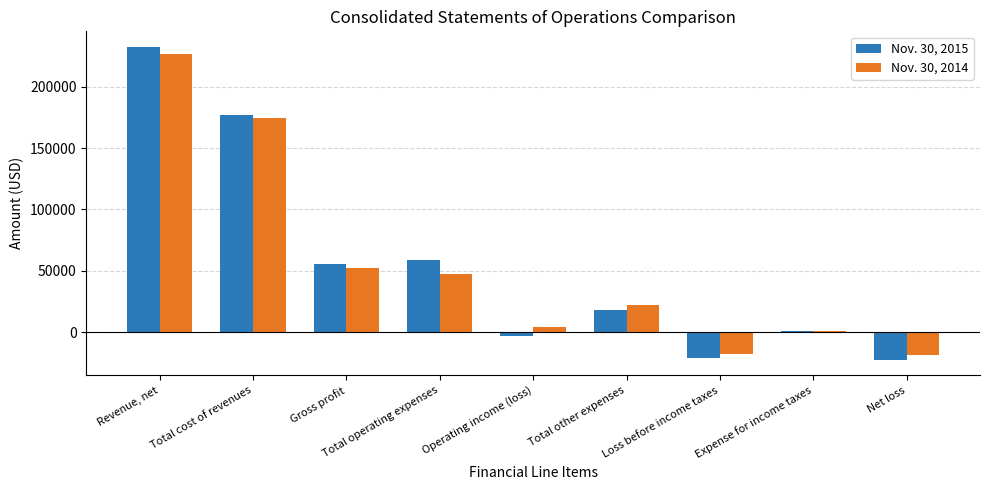

True or false: Nov. 30, 2015 has a value of 58599 at Total operating expenses.

True